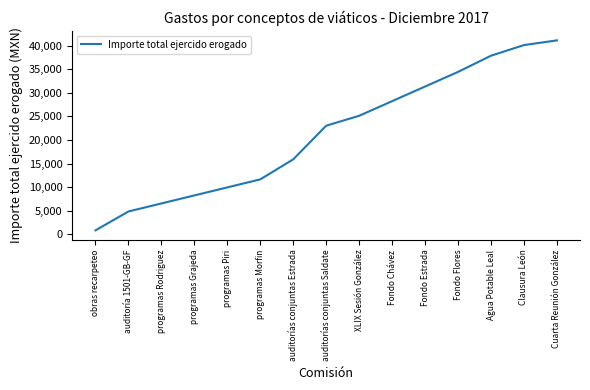

Rank the categories by value from highest to lowest.

Cuarta Reunión González, Clausura León, Agua Potable Leal, Fondo Flores, Fondo Estrada, Fondo Chávez, XLIX Sesión González, auditorías conjuntas Saldate, auditorías conjuntas Estrada, programas Morfin, programas Piri, programas Grajeda, programas Rodriguez, auditoría 1501-GB-GF, obras recarpeteo